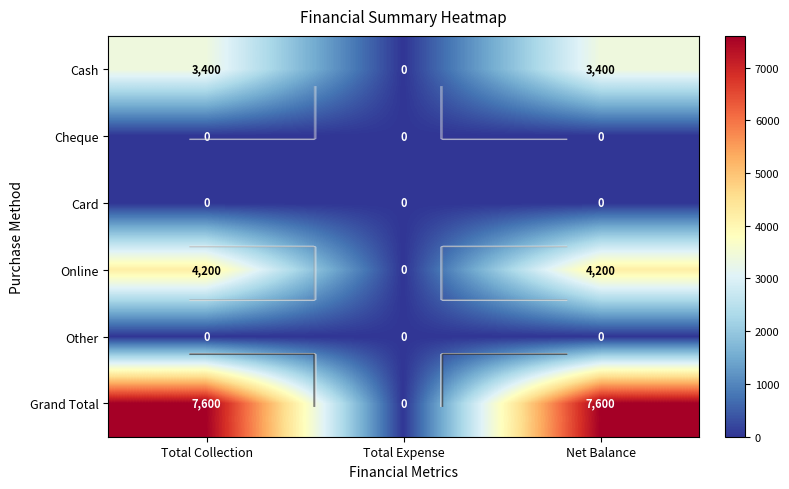

Reading left to right, what are all the values shown in this chart?

Cash: Total Collection=3400	Total Expense=0	Net Balance=3400
Cheque: Total Collection=0	Total Expense=0	Net Balance=0
Card: Total Collection=0	Total Expense=0	Net Balance=0
Online: Total Collection=4200	Total Expense=0	Net Balance=4200
Other: Total Collection=0	Total Expense=0	Net Balance=0
Grand Total: Total Collection=7600	Total Expense=0	Net Balance=7600